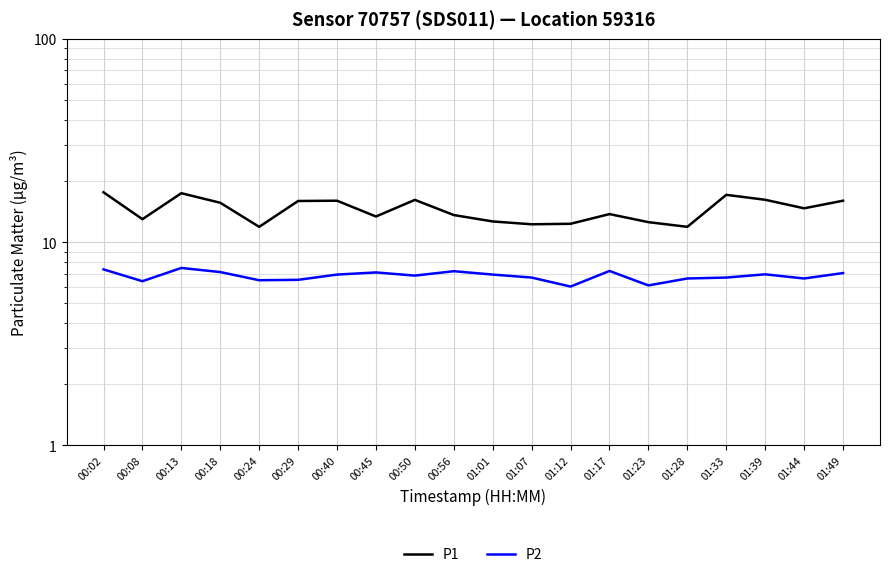

True or false: P1 has more than 0 points higher than both neighbors.

True